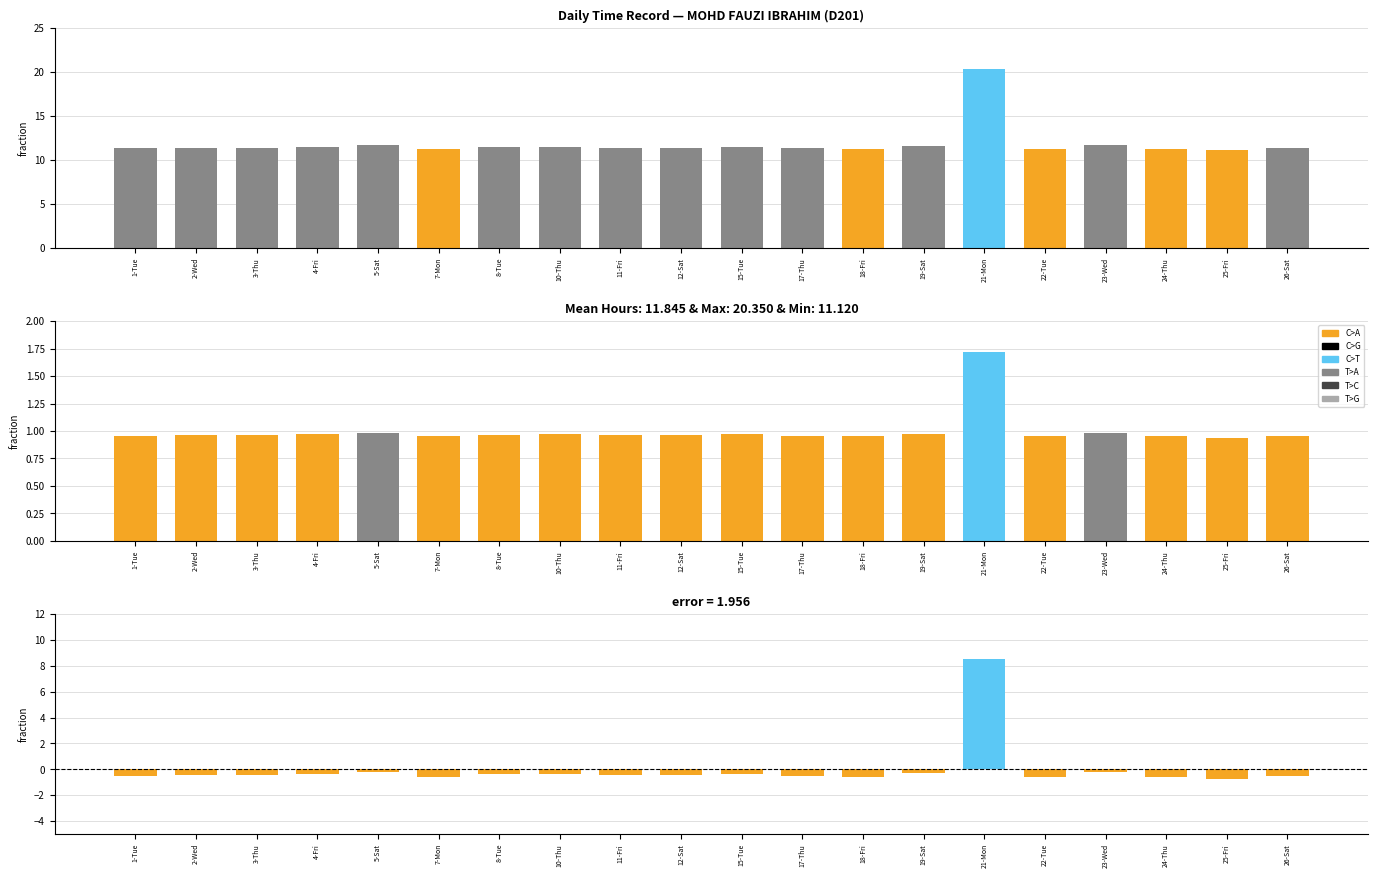

Does the chart contain stacked bars?

No